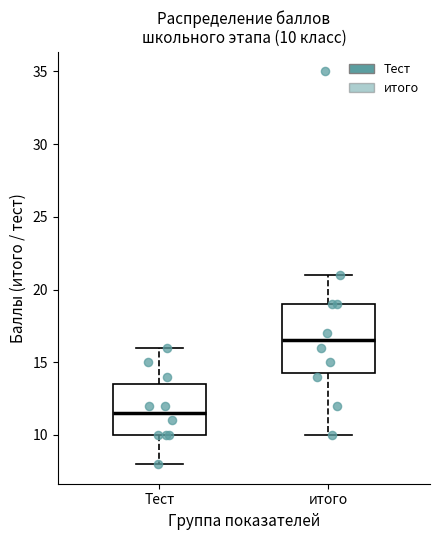

Comparing the boxes themselves (not the whiskers), which one is the tallest?

итого